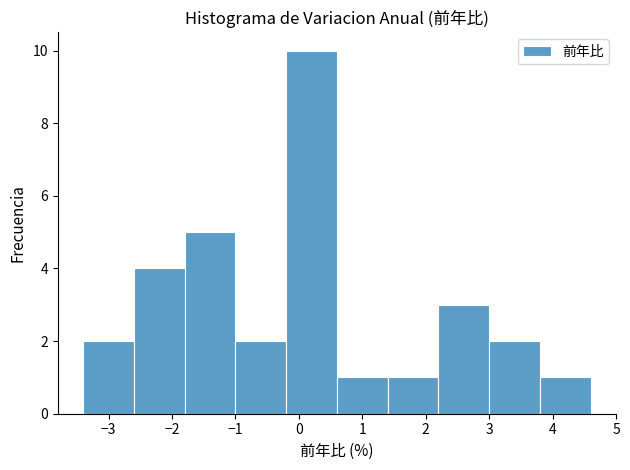

Reading left to right, list every bar in this chart as the range it spans on the x-axis followed by its height. The values are not printed on the chart, so give them approximately, as read against the axis.

-3.4 to -2.6: 2
-2.6 to -1.8: 4
-1.8 to -1.0: 5
-1.0 to -0.2: 2
-0.2 to 0.6: 10
0.6 to 1.4: 1
1.4 to 2.2: 1
2.2 to 3.0: 3
3.0 to 3.8: 2
3.8 to 4.6: 1